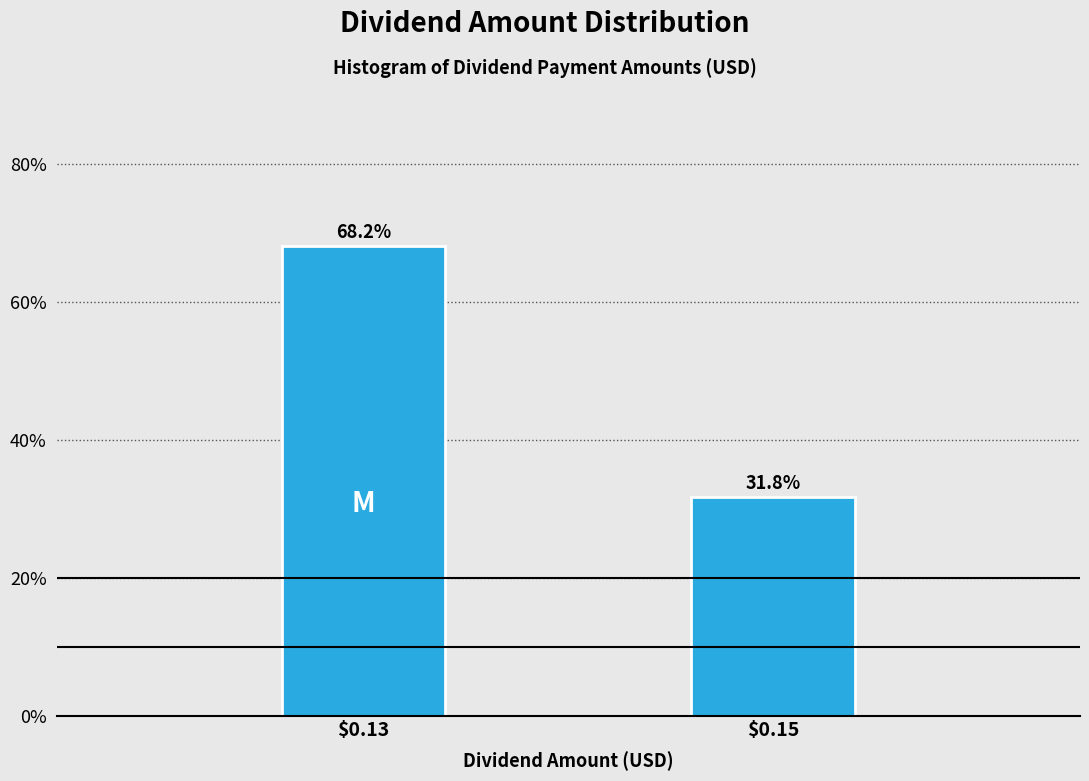

Reading left to right, list all the values displayed in this chart.

68.2	31.8